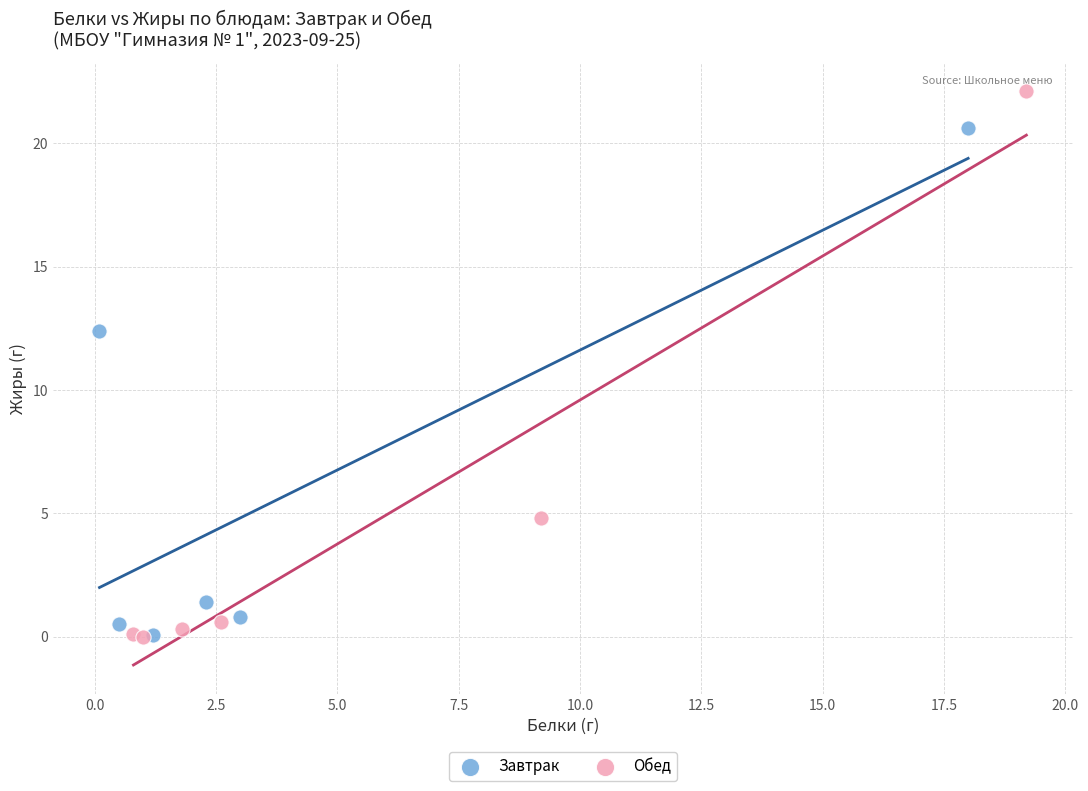

Which series reaches the maximum Y coordinate?

Обед